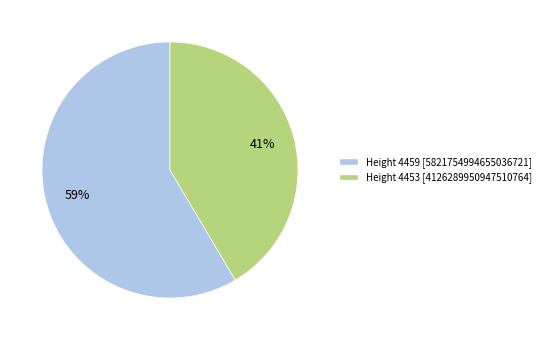

To the nearest percent, what is the average slice percentage?

50%